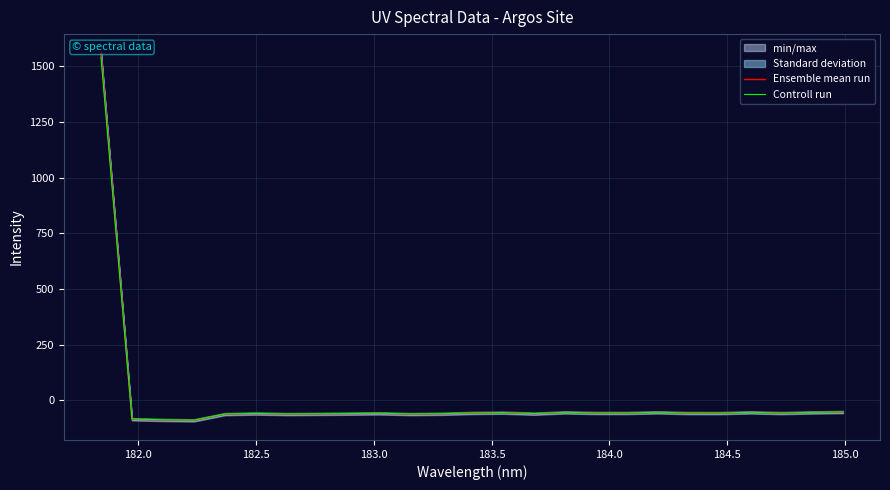

True or false: Controll run has a value of -19.3 at 182.5.

False